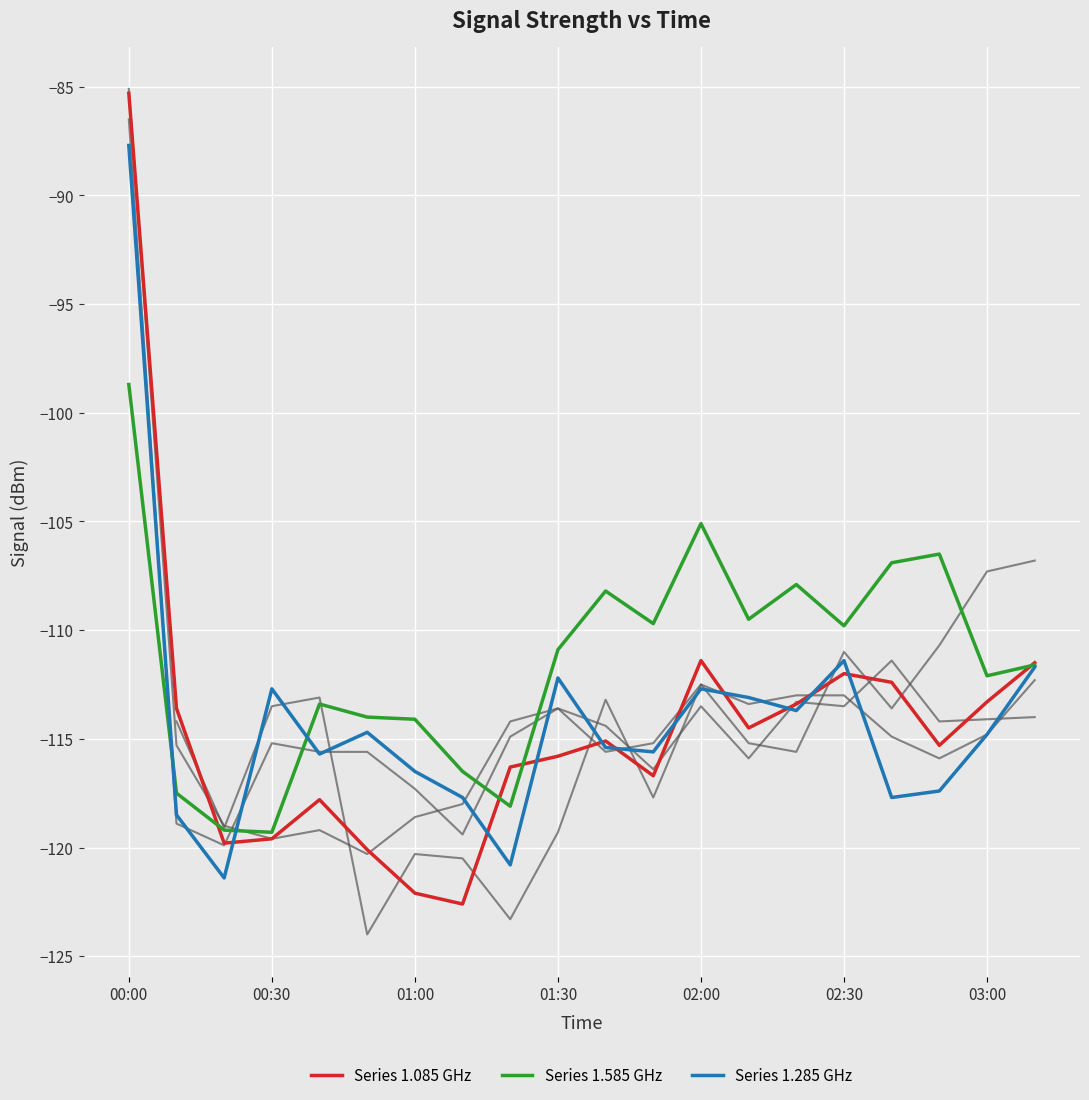

Rank the series by their maximum value, from highest to lowest.

Series 1.085 GHz, Series 1.285 GHz, Series 1.585 GHz